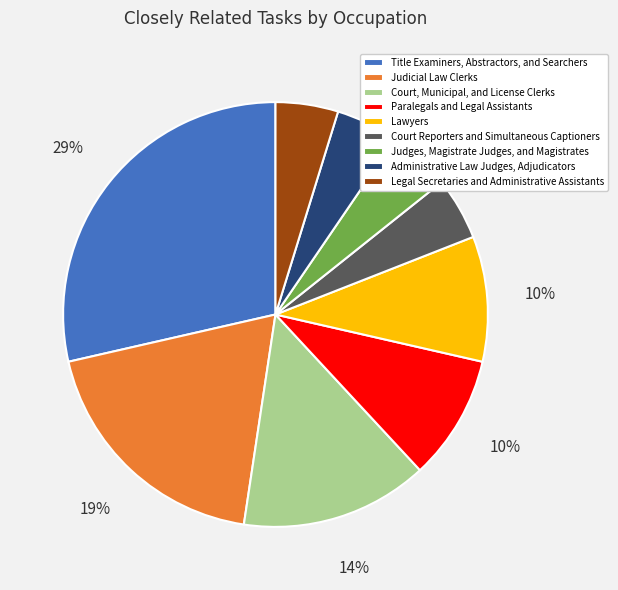

How many segments does this pie chart have?

9